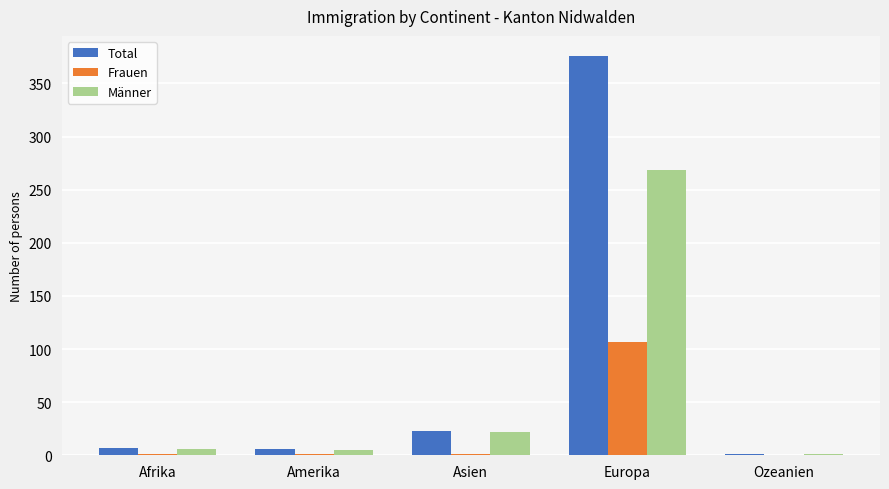

Is it true that Frauen equals 1 at Asien?

True